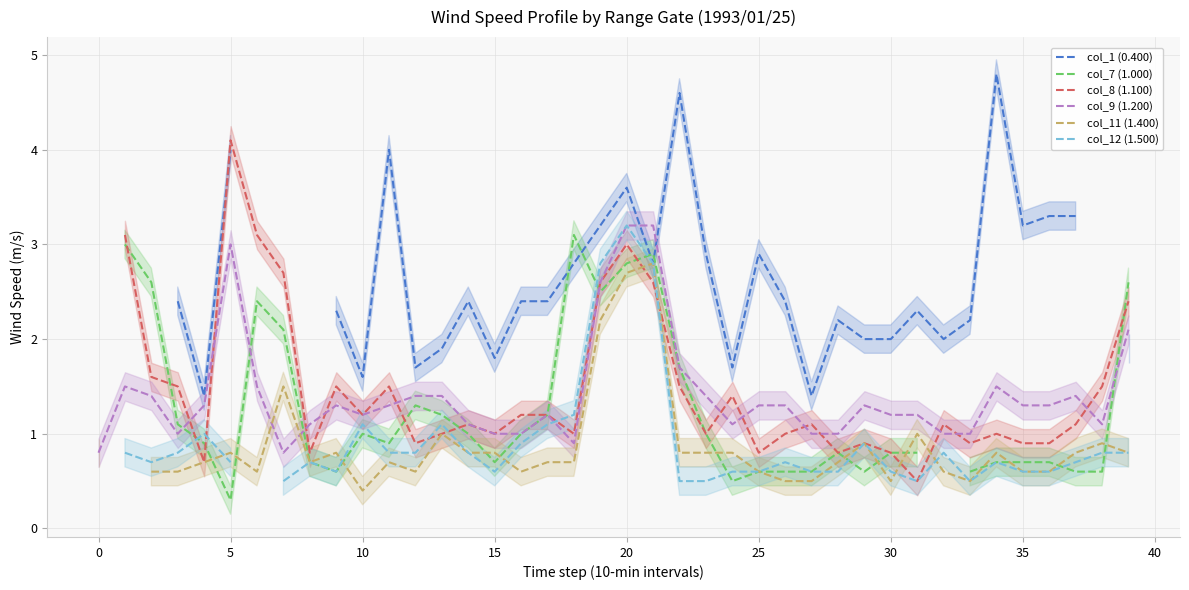

What is the difference between the second highest and second lowest values in the col_9 (1.200) series?

2.4